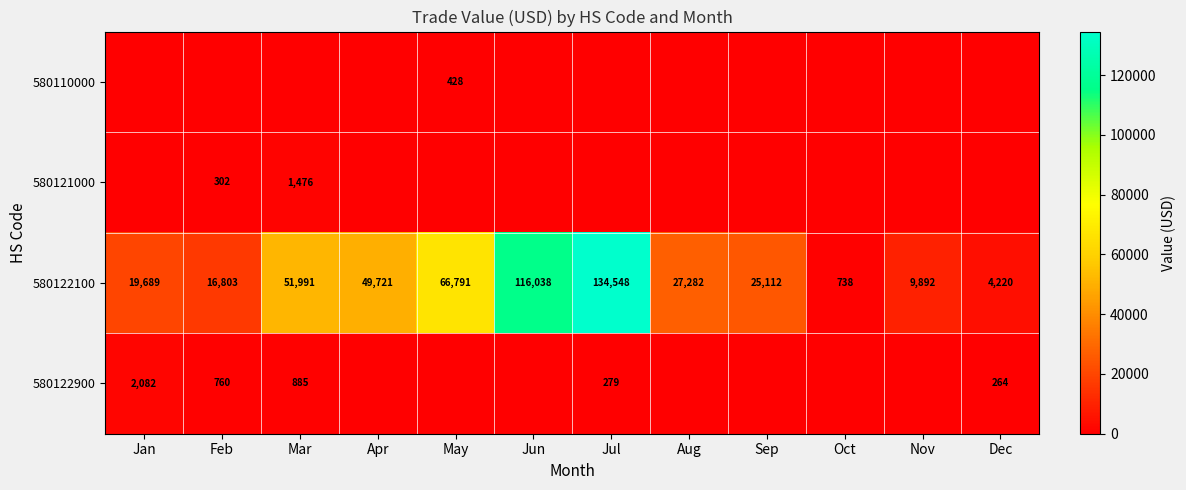

What is the difference between the maximum and minimum values in the 580122100 series?

133810